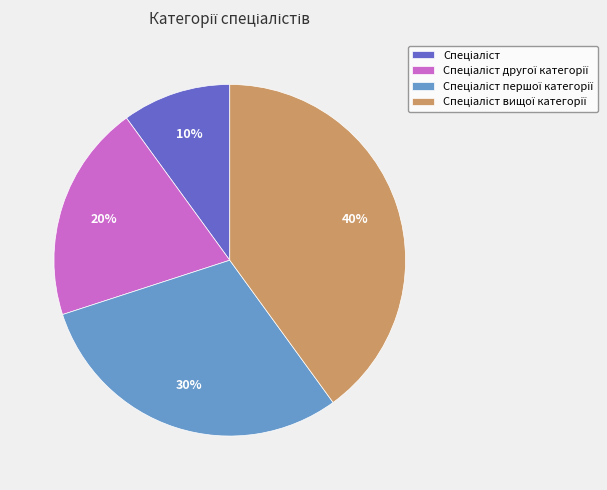

Count the number of slices in the pie.

4